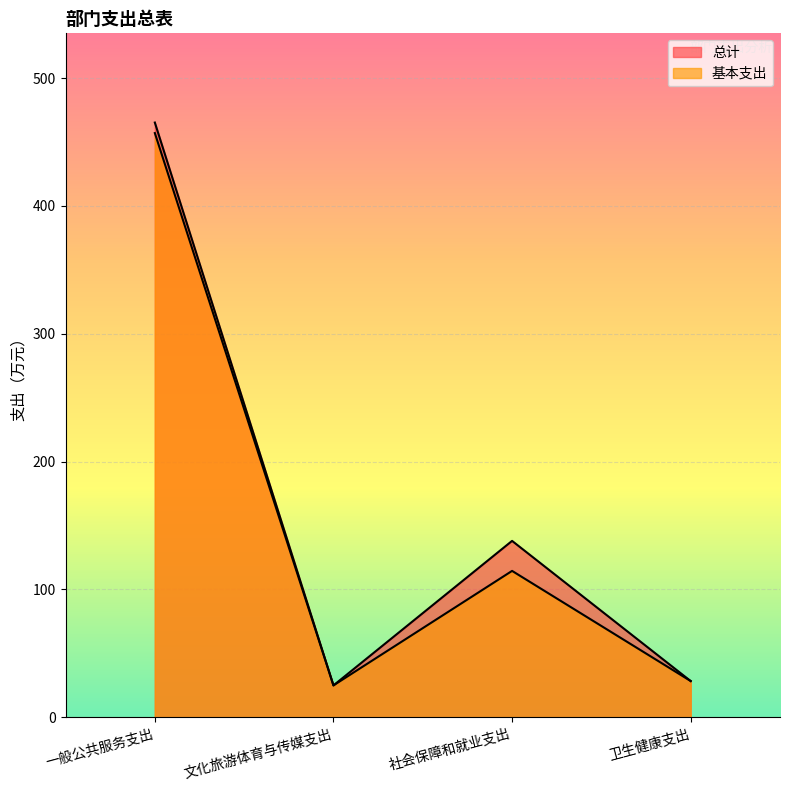

True or false: 总计 and 基本支出 intersect in this chart.

False